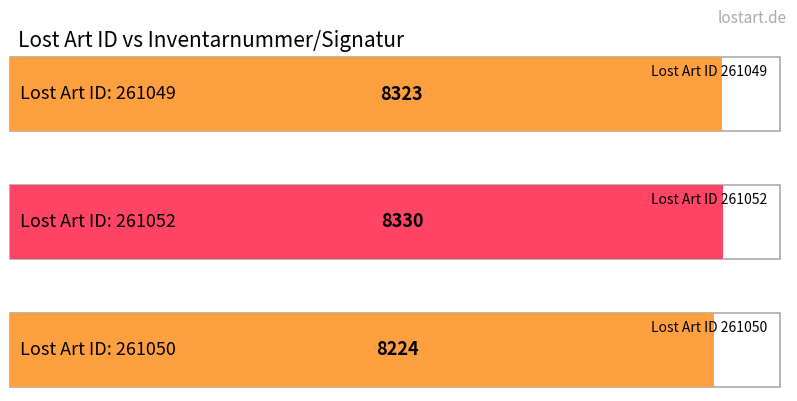

Which category has the lowest value across all series?

261050